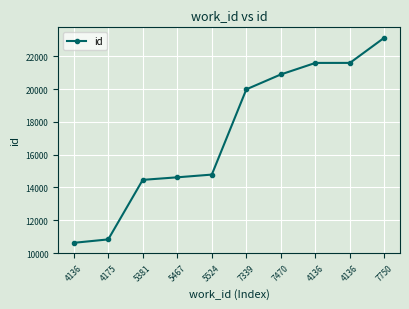

Is this an area chart (filled region under the line)?

No